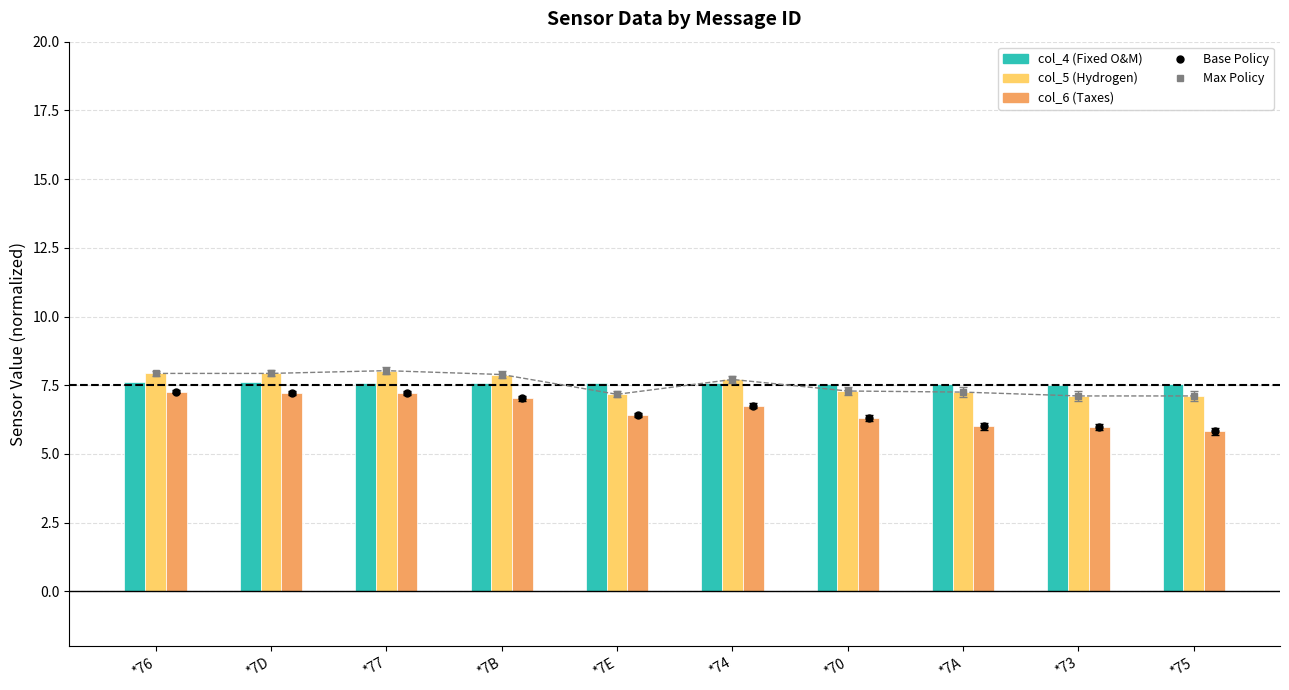

What is the total value across all series at *7D?

22.8